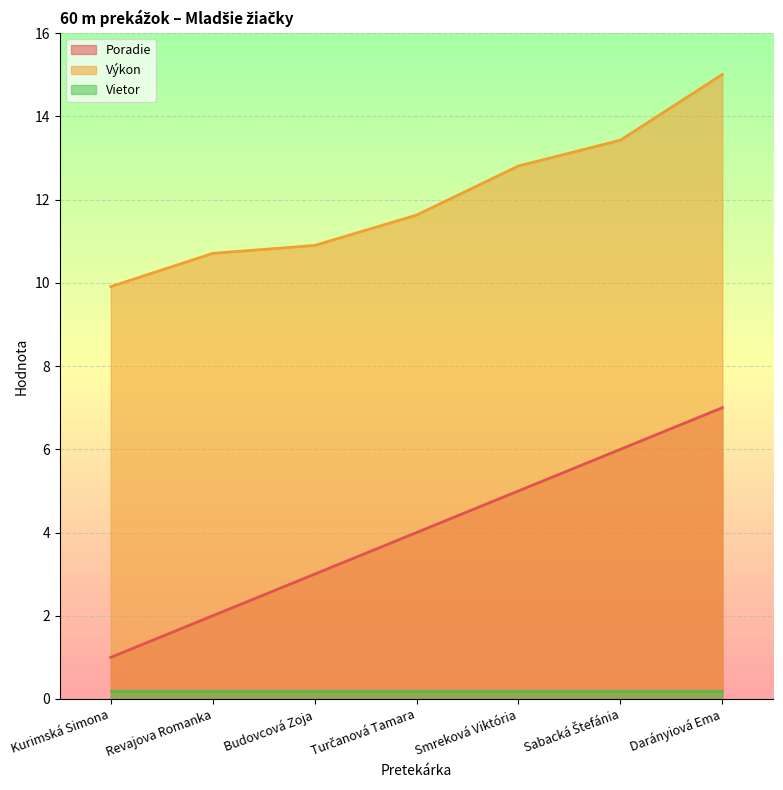

True or false: Poradie and Výkon intersect in this chart.

False